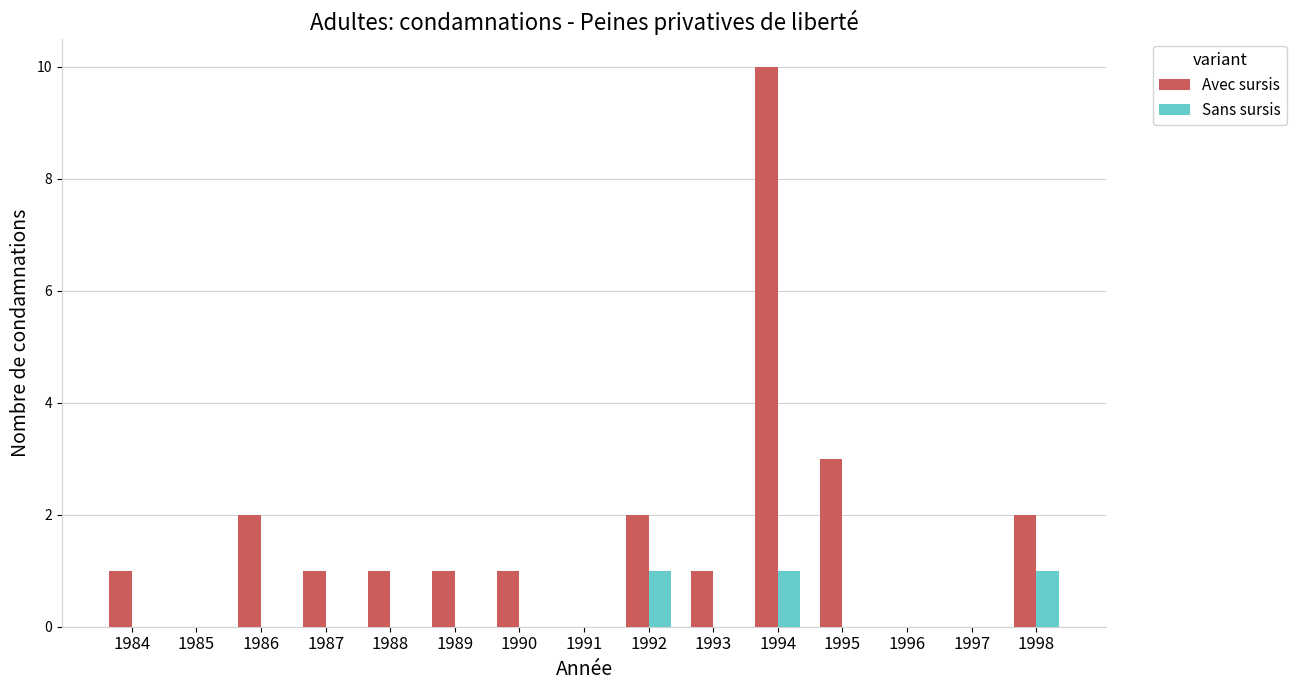

At which category is the sum across all series the highest?

1994